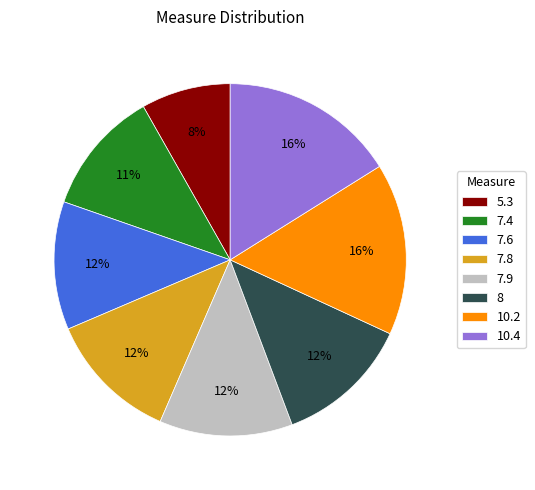

Between 5.3 and 7.9, which is larger?

7.9